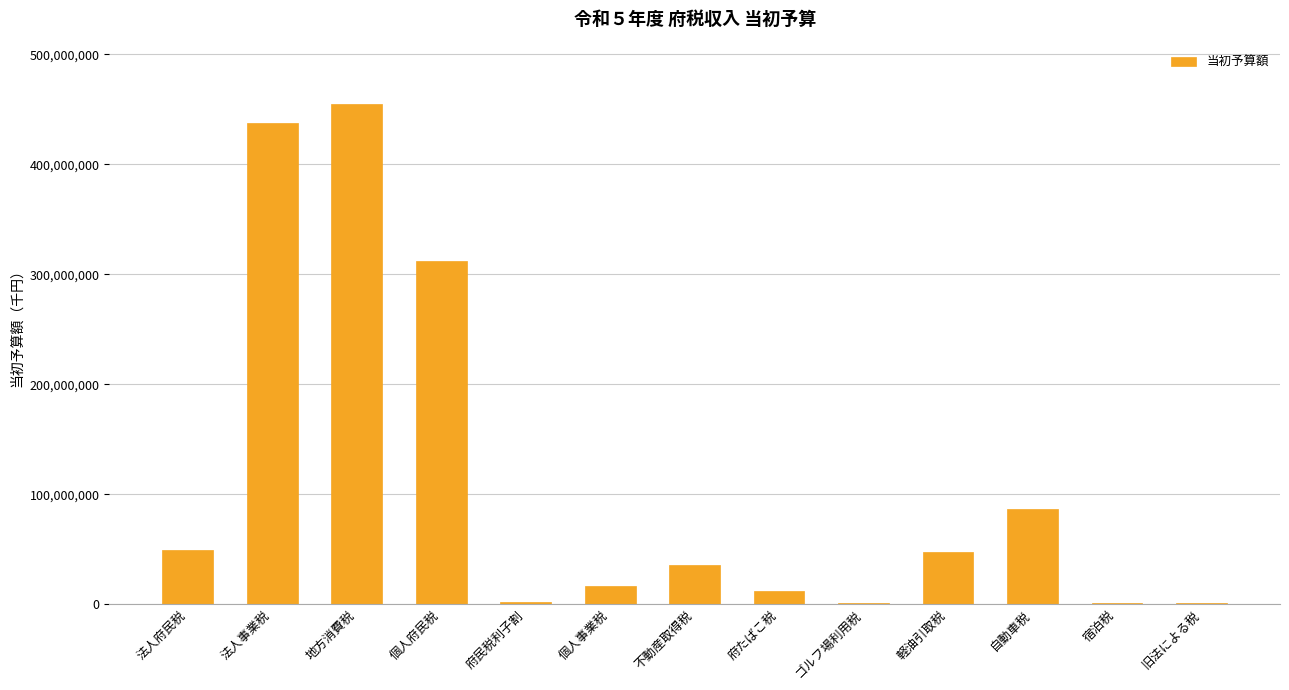

At which label is the value closest to 227792000?

個人府民税